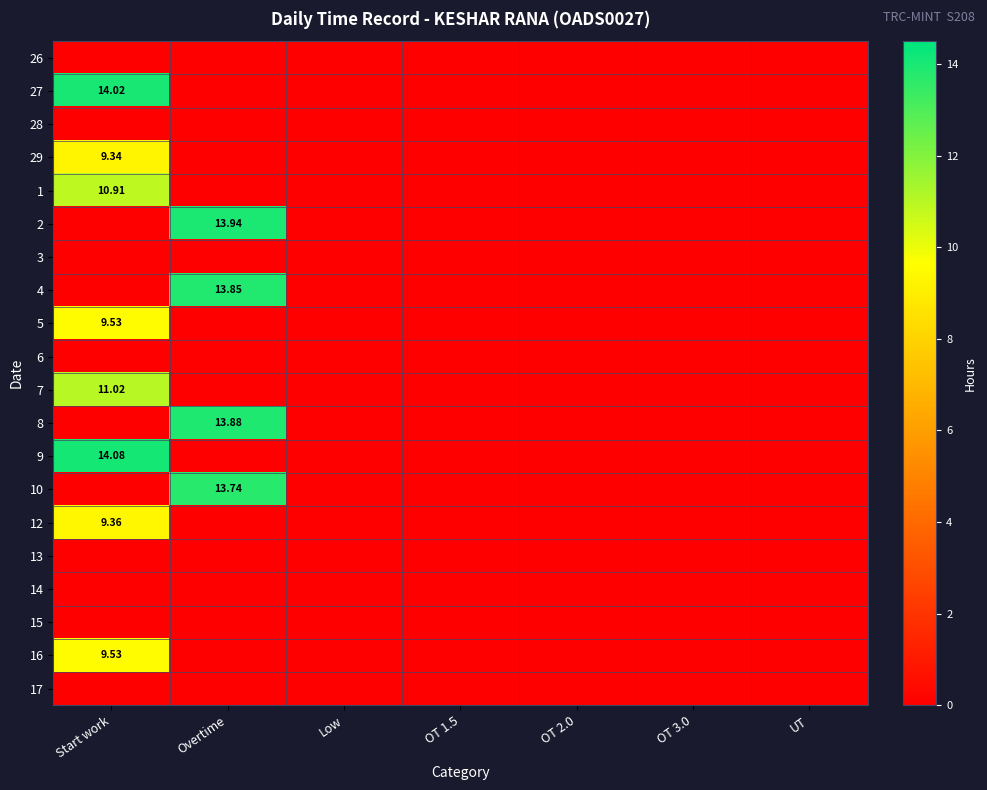

Which category has the lowest value across all series?

Start work